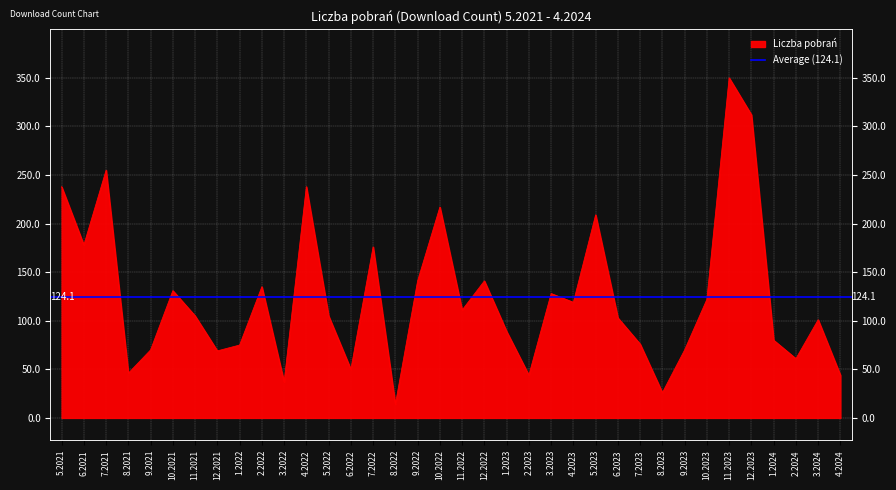

Reading right to left, extract all data points from this chart.

44	101	61	80	312	350	122	70	26	76	103	209	119	128	44	89	141	111	217	141	14	176	50	105	238	37	135	75	69	105	131	70	46	255	178	238